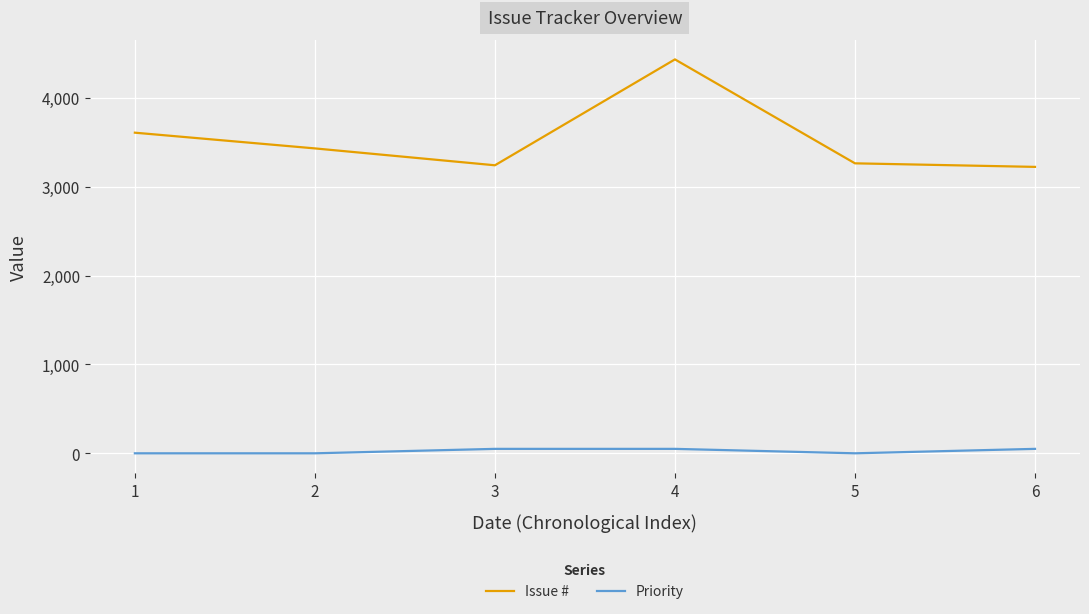

Which series changed the most between 2 and 5?

Issue #